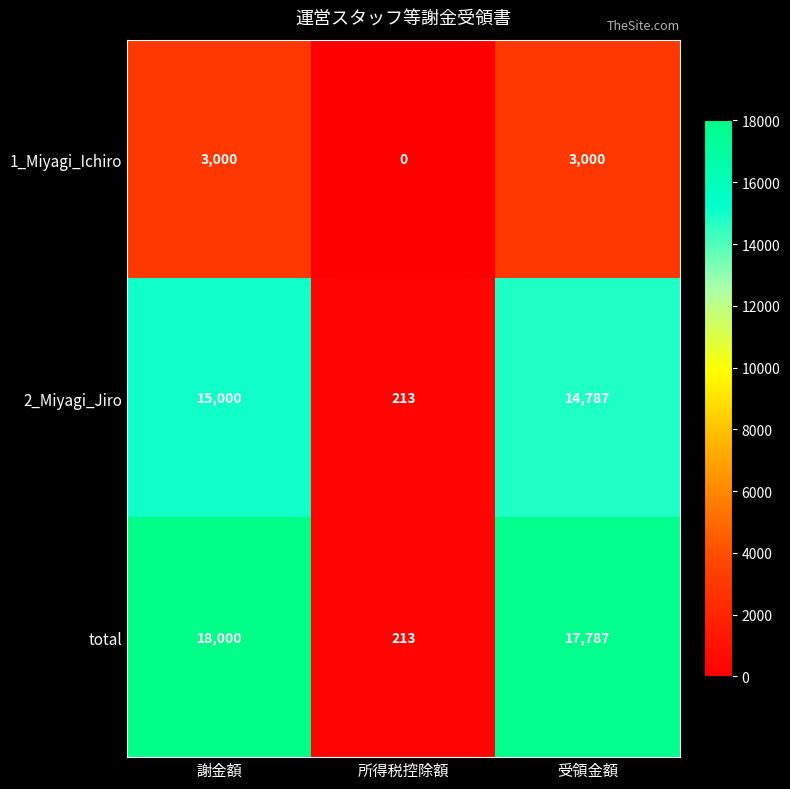

Where is total nearest to the value 9106?

受領金額